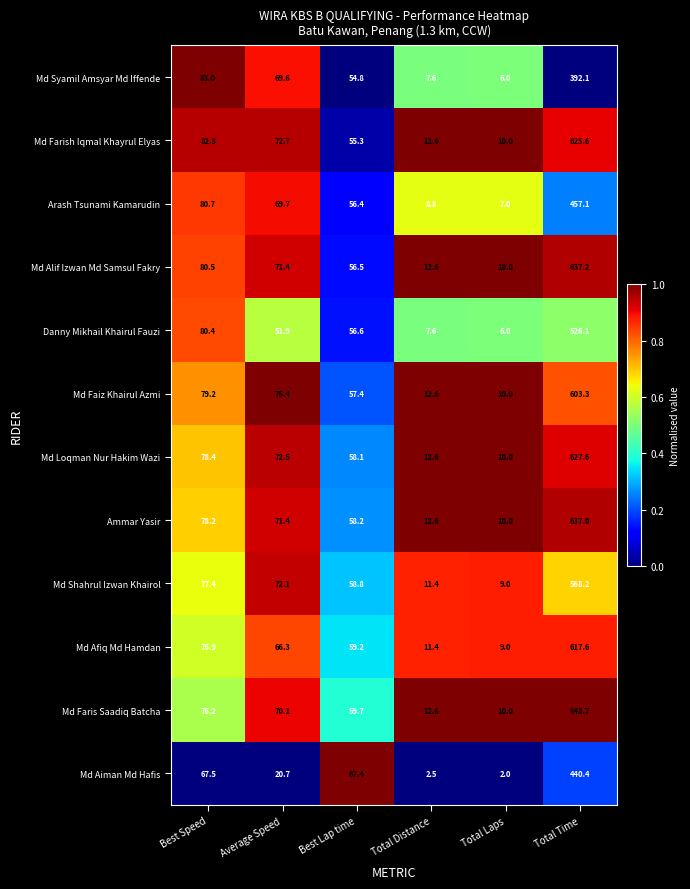

What is the sum of the Md Farish Iqmal Khayrul Elyas values at Best Speed and Average Speed?

155.0